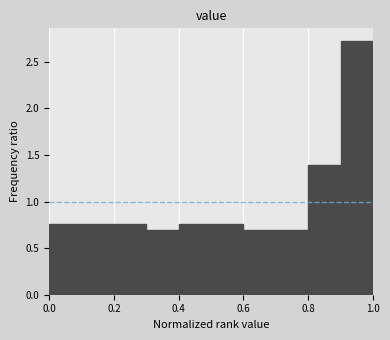

Reading left to right, list every bar in this chart as the range it spans on the x-axis followed by its height. The values are not printed on the chart, so give them approximately, as read against the axis.

0.0 to 0.1: 0.75
0.1 to 0.2: 0.75
0.2 to 0.3: 0.75
0.3 to 0.4: 0.70
0.4 to 0.5: 0.75
0.5 to 0.6: 0.75
0.6 to 0.7: 0.70
0.7 to 0.8: 0.70
0.8 to 0.9: 1.40
0.9 to 1.0: 2.70